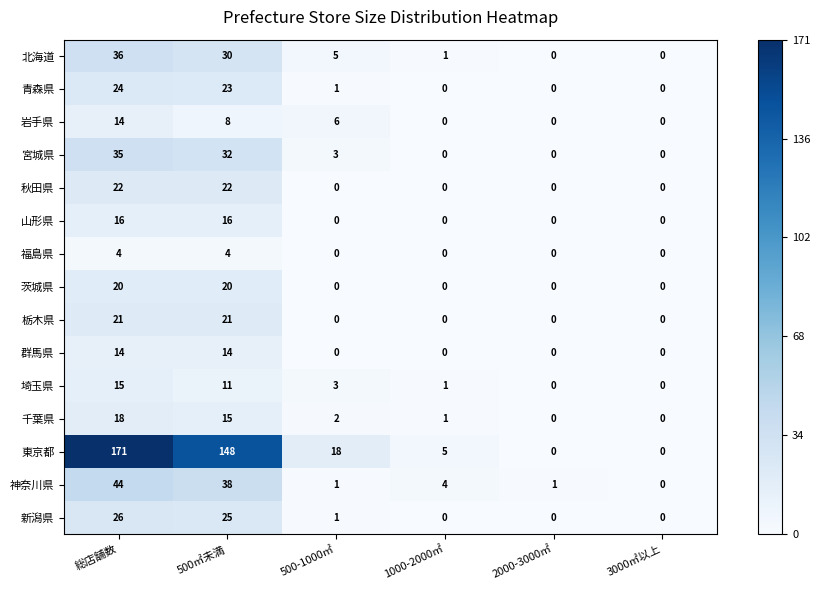

What is the difference between the highest and lowest values at 500-1000㎡?

18